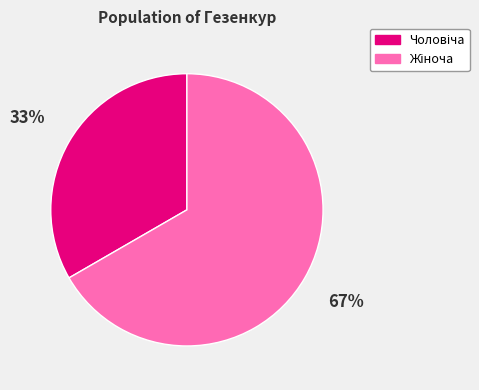

To the nearest percent, what is the average slice percentage?

50%